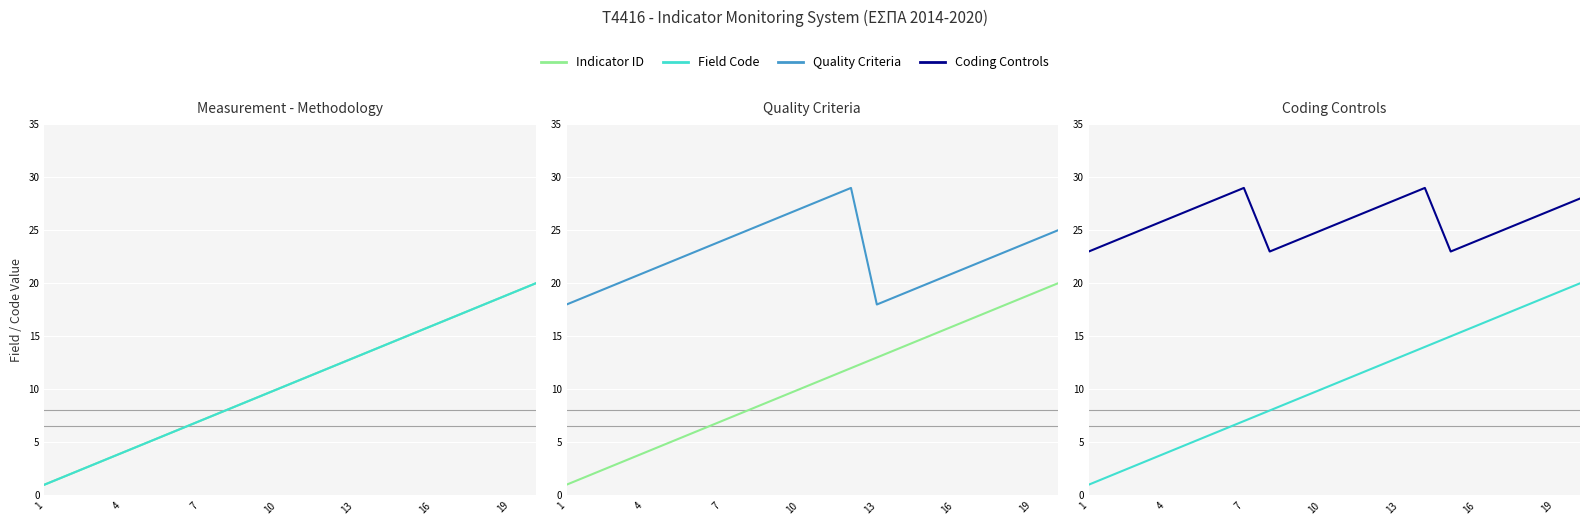

True or false: Field Code and Quality Criteria intersect in this chart.

False